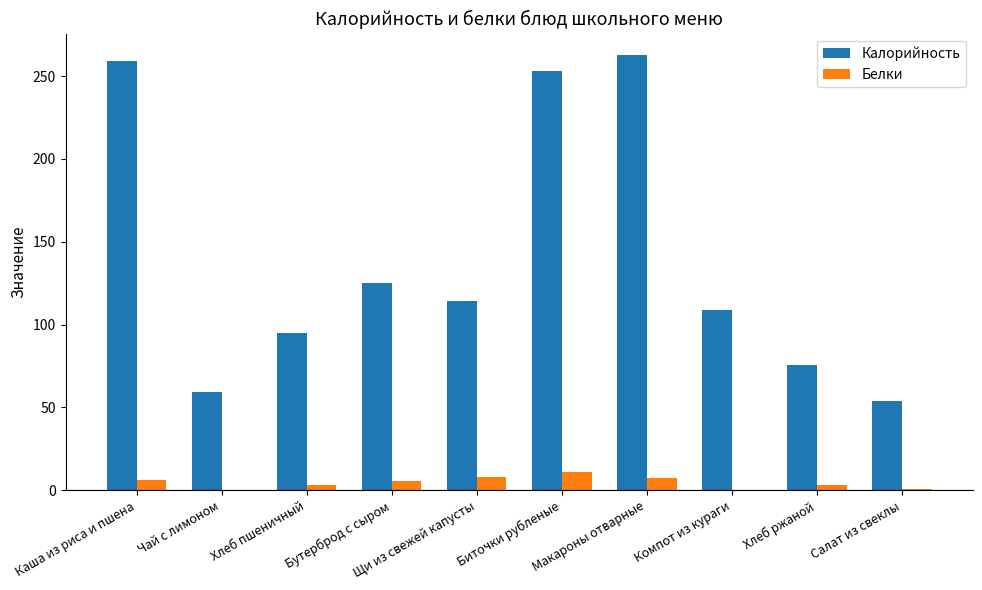

What are all the series names shown in the legend?

Калорийность, Белки